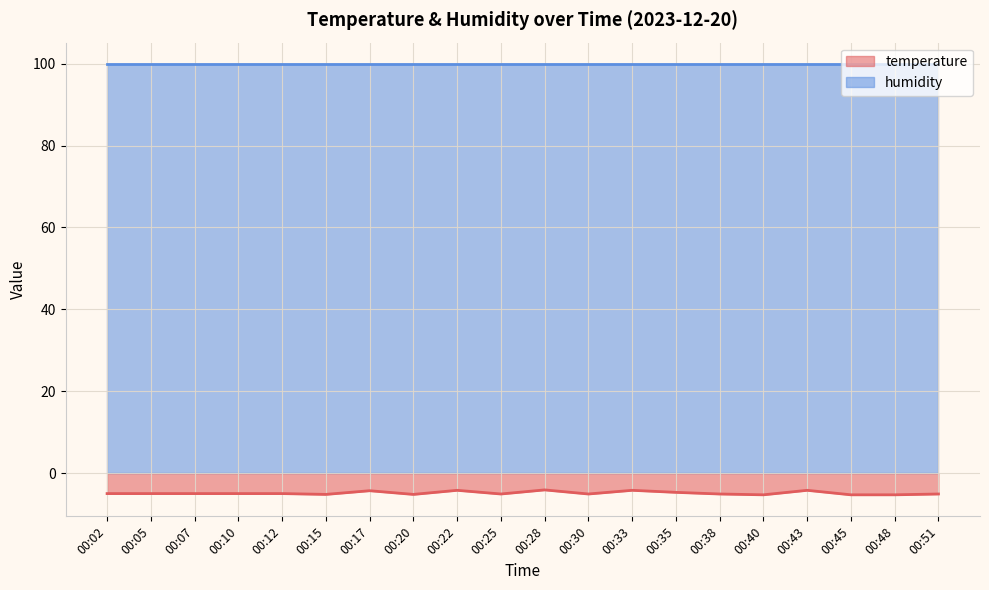

Which category has the lowest value in the temperature (line) series?

00:40